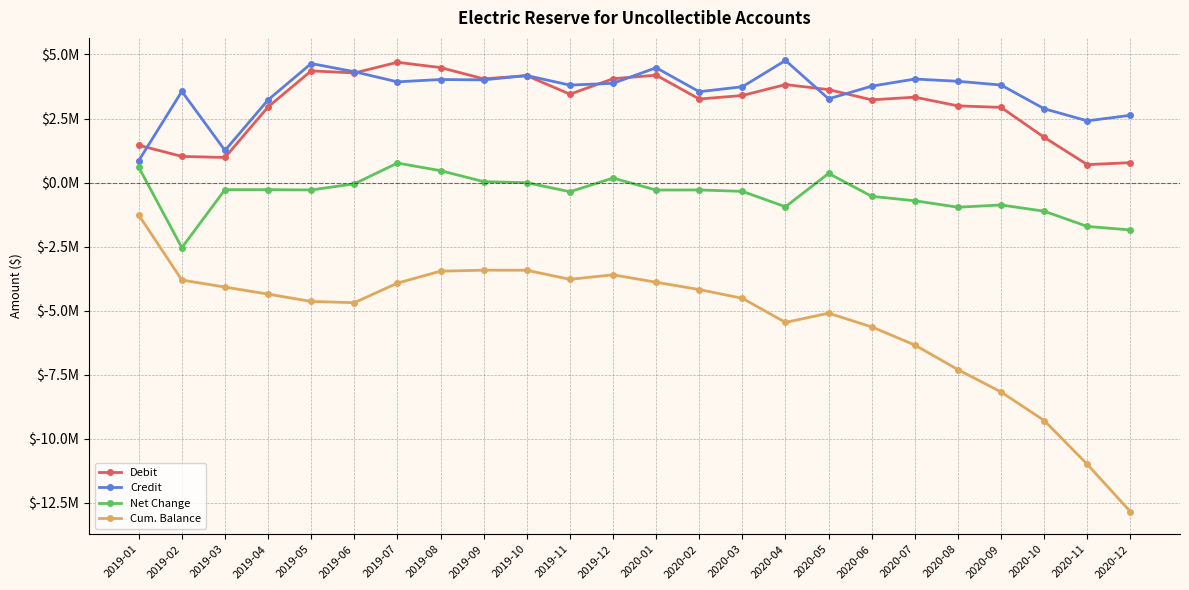

True or false: Cum. Balance has more than 0 points higher than both neighbors.

True